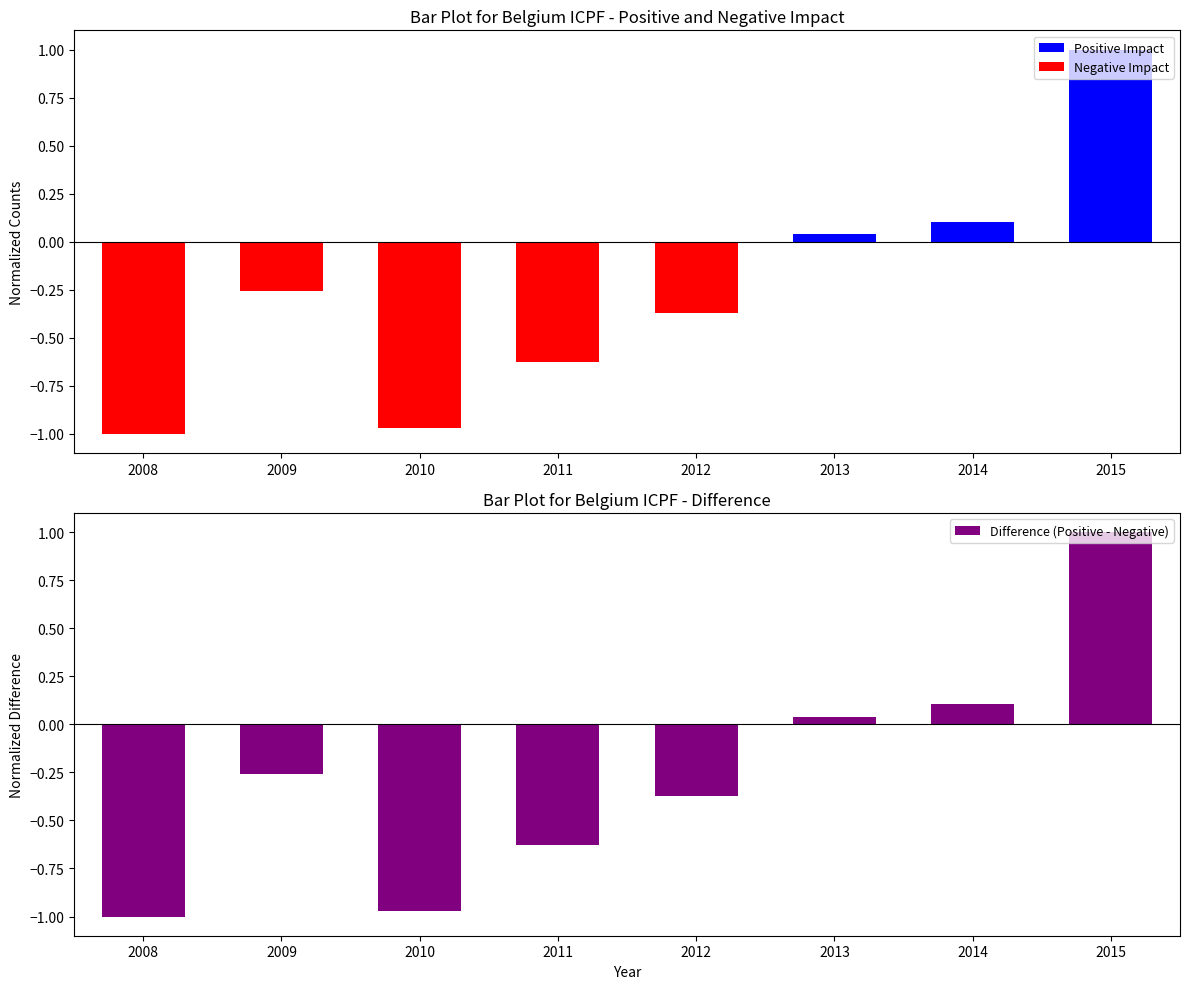

What is the difference between the Negative Impact values at 2012 and 2014?

0.4